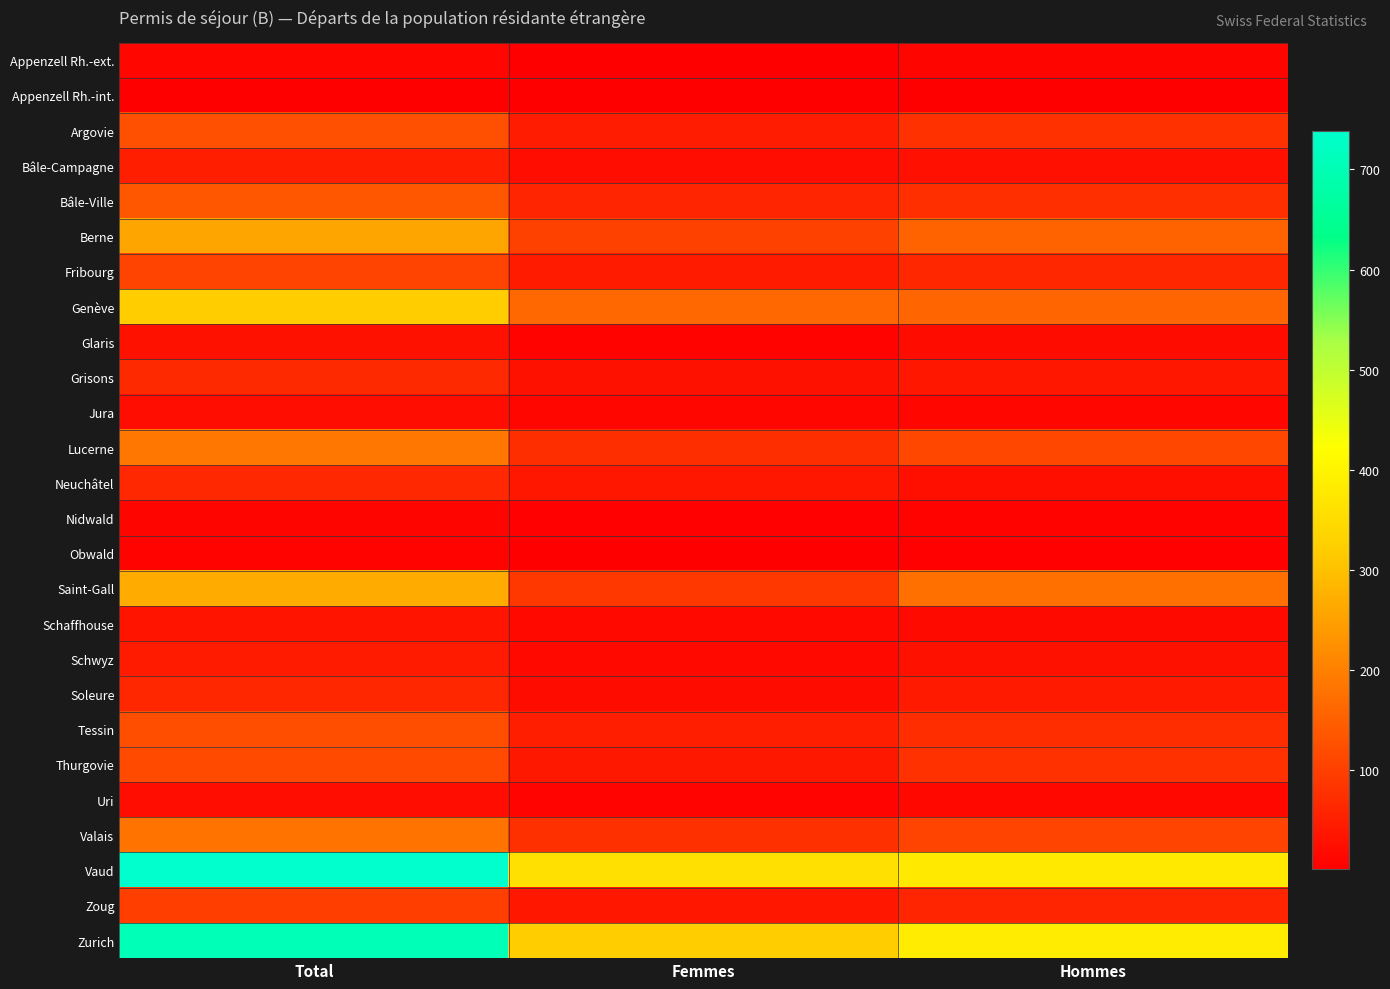

Rank the series at Femmes from highest to lowest value.

Vaud, Zurich, Genève, Berne, Saint-Gall, Valais, Lucerne, Bâle-Ville, Tessin, Argovie, Fribourg, Thurgovie, Neuchâtel, Zoug, Grisons, Bâle-Campagne, Soleure, Schaffhouse, Schwyz, Jura, Uri, Glaris, Nidwald, Obwald, Appenzell Rh.-ext., Appenzell Rh.-int.